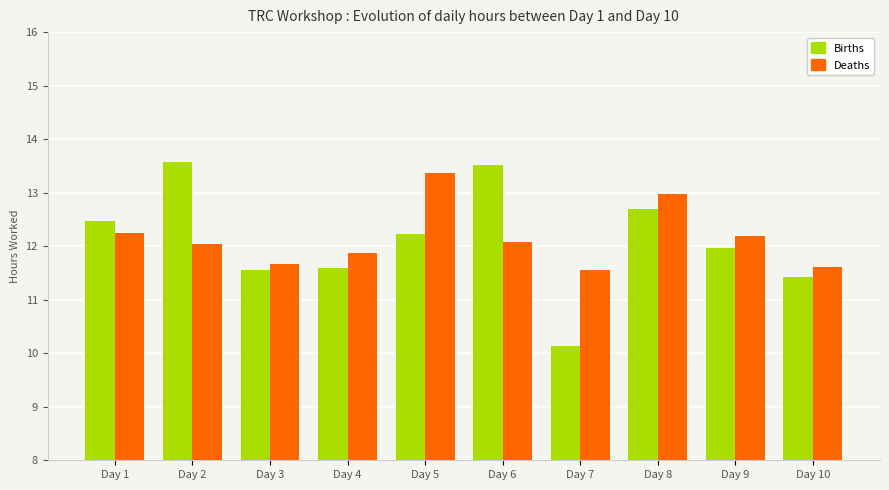

At which label does Births reach its minimum?

Day 7